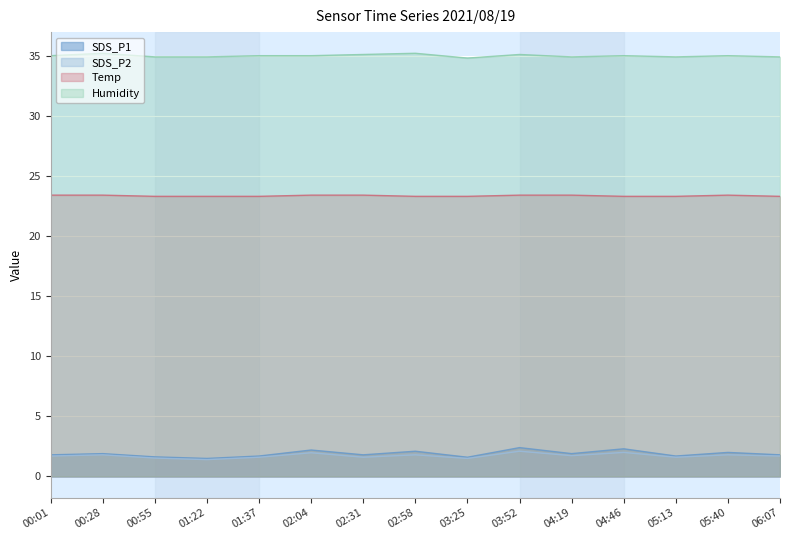

How many interior local valleys does the SDS_P1 series have?

5